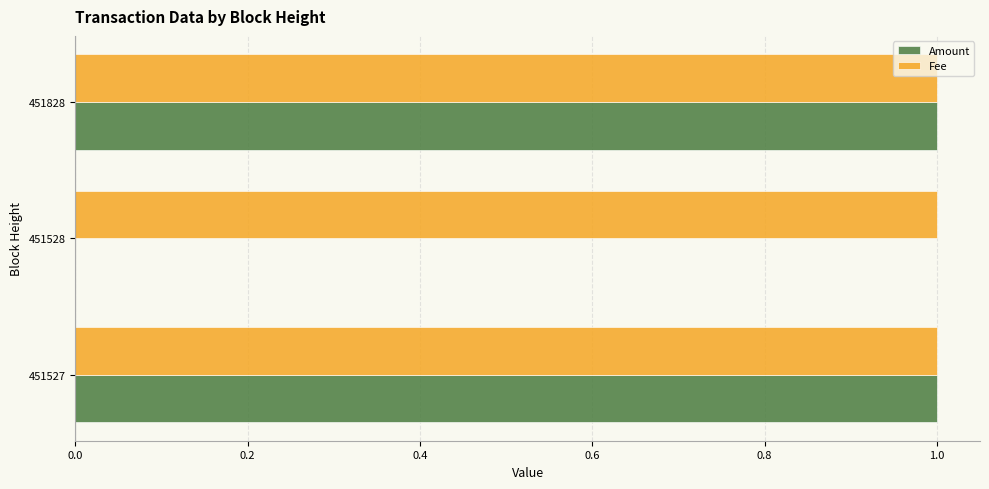

How many Amount values are between 0 and 1?

3